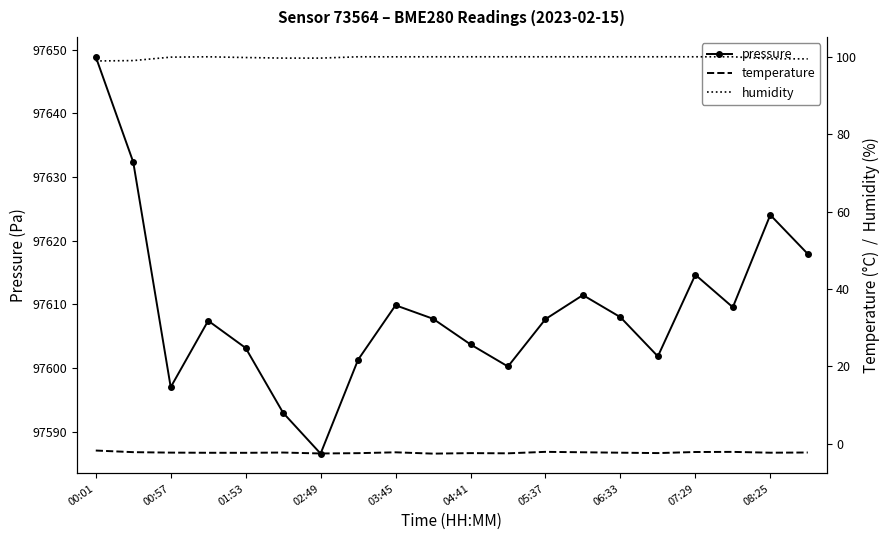

At how many categories does at least one series exceed 87713?

20